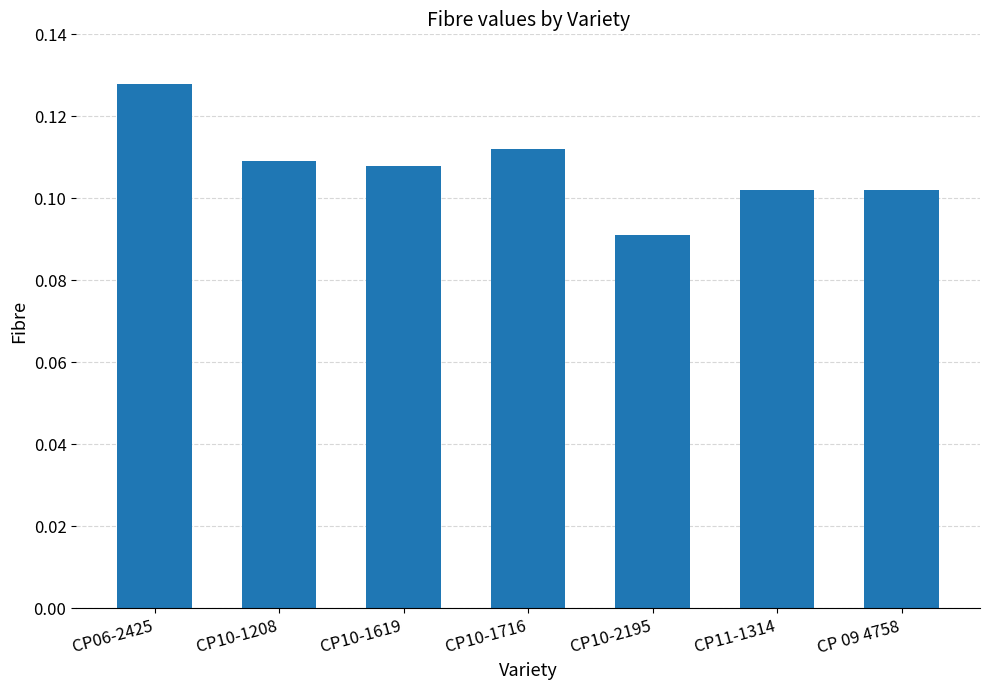

Does the chart contain stacked bars?

No